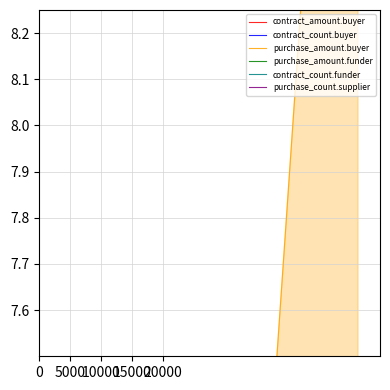

Which series changed the most between 0 and 11?

contract_amount.buyer